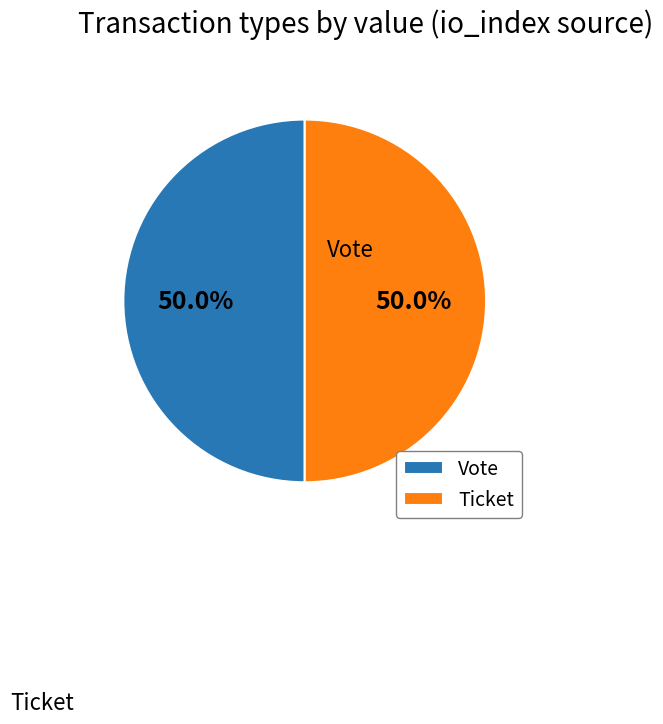

The Ticket slice represents 7% of the pie. True or false?

False